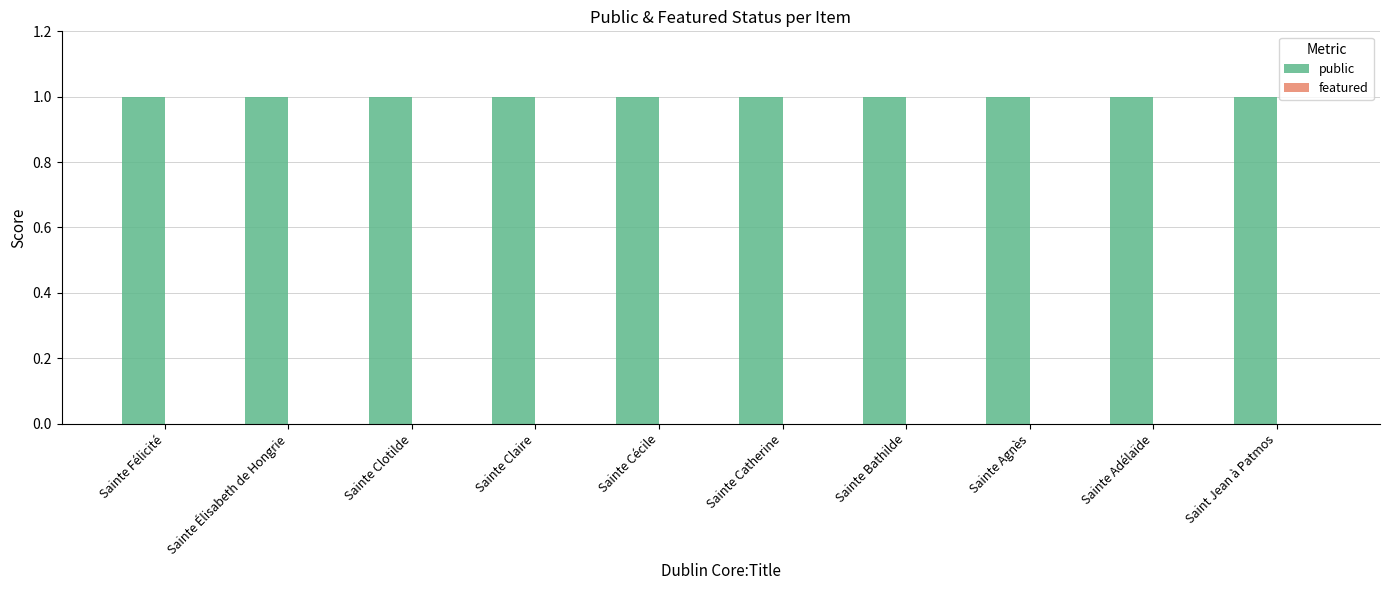

Which category has the lowest value in the featured series?

Sainte Félicité